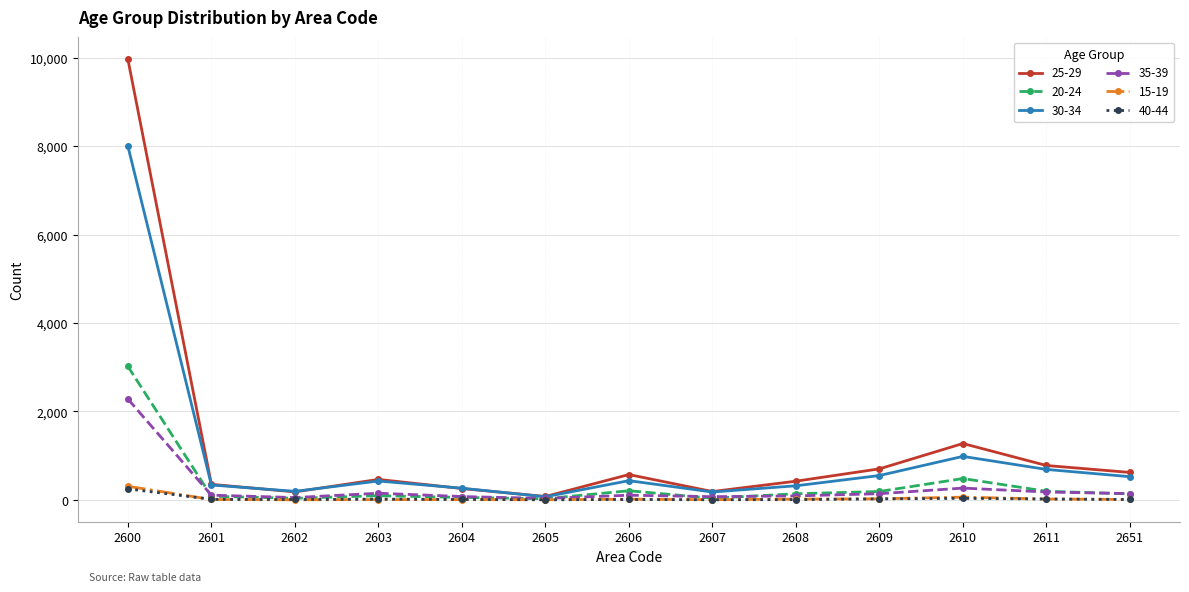

The 25-29 series shows 189 at 2607. True or false?

True